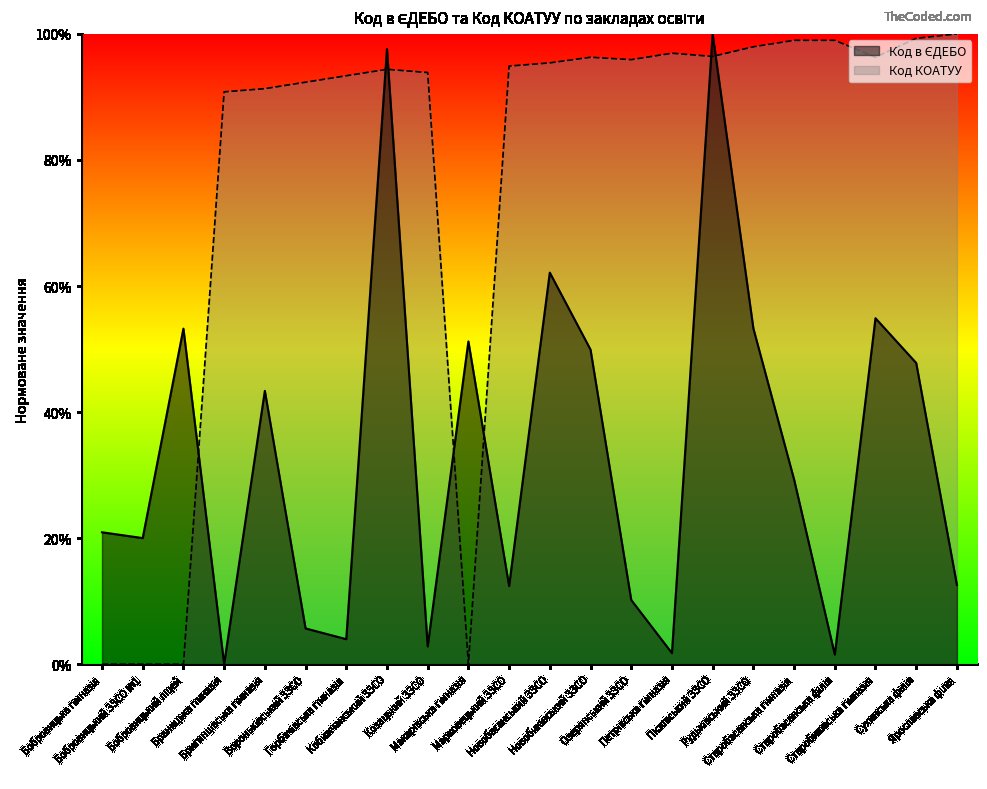

How many lines are shown in the chart?

2